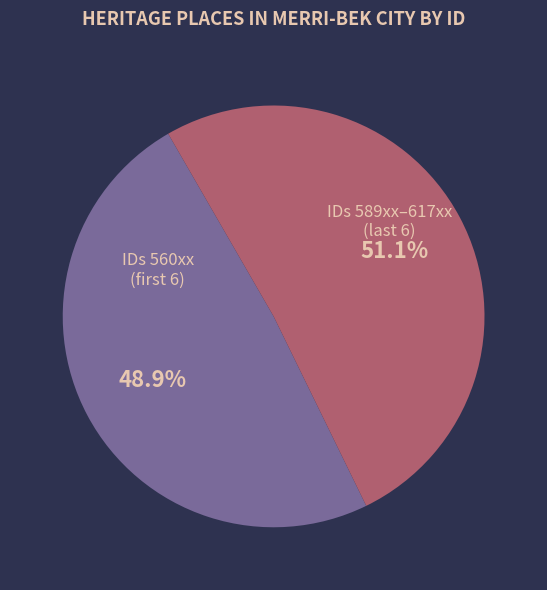

Is there a majority slice in this chart?

Yes